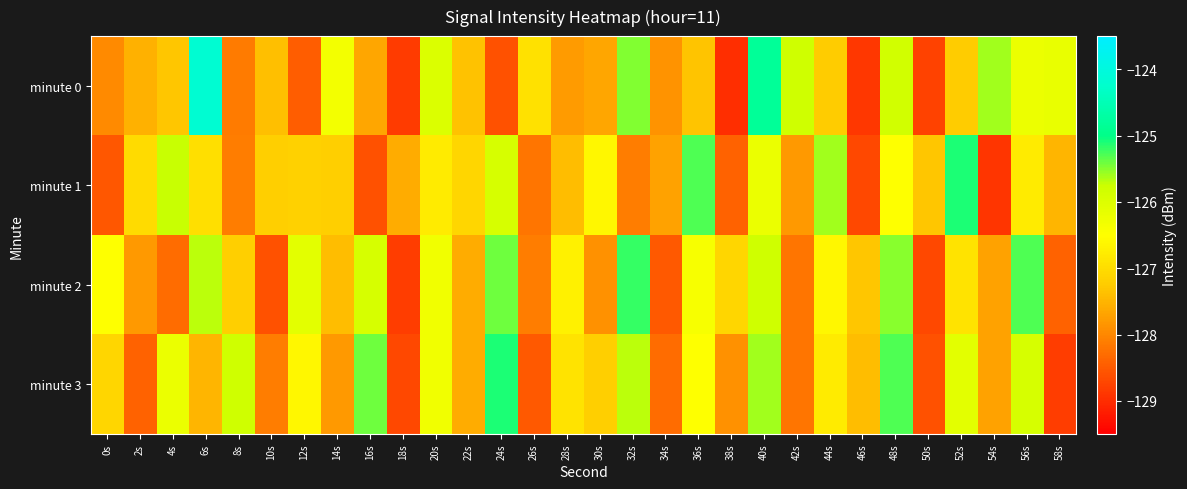

Count the number of categories in the chart.

30